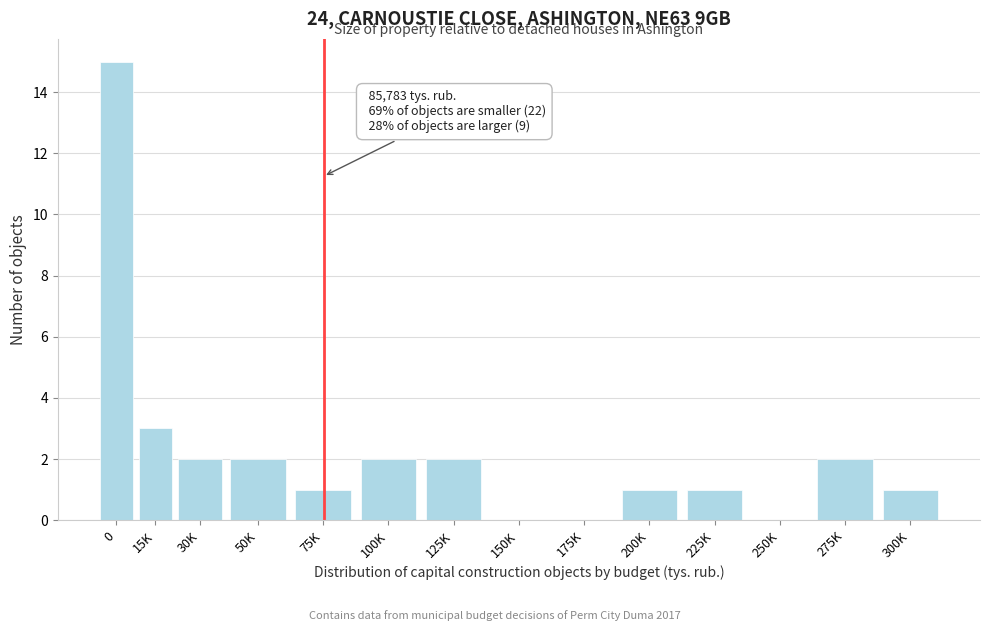

Reading left to right, what are all the values shown in this chart?

0=15	15K=3	30K=2	50K=2	75K=1	100K=2	125K=2	150K=0	175K=0	200K=1	225K=1	250K=0	275K=2	300K=1